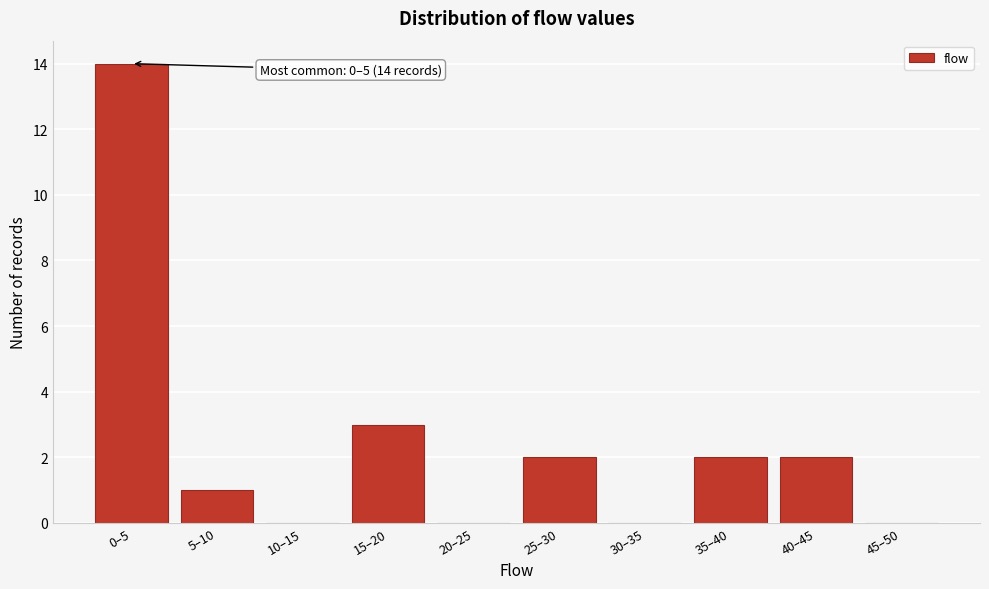

Reading right to left, what are all the values shown in this chart?

45–50=0	40–45=2	35–40=2	30–35=0	25–30=2	20–25=0	15–20=3	10–15=0	5–10=1	0–5=14